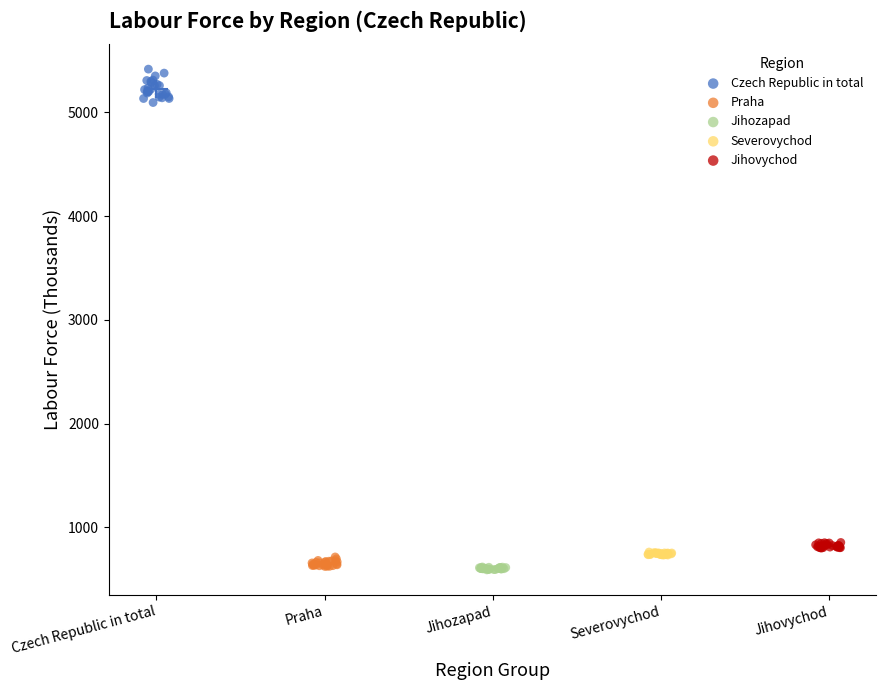

Which series contains the highest Y value?

Czech Republic in total